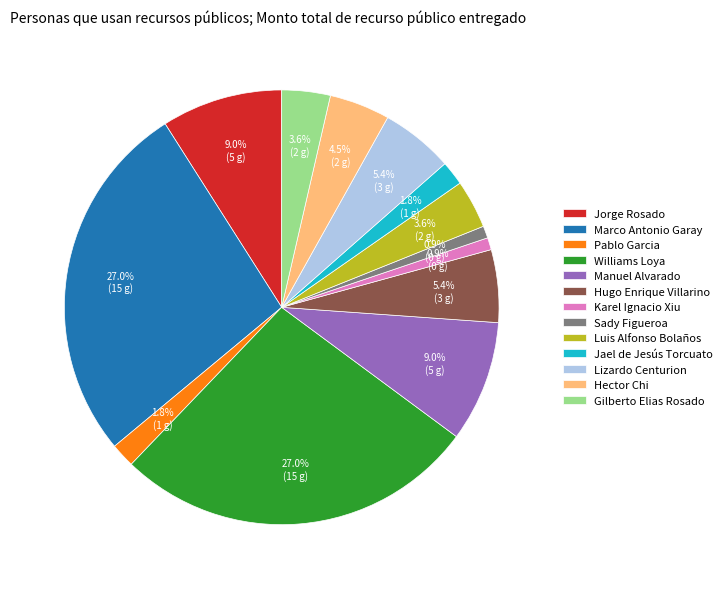

To the nearest percent, what is the combined percentage of Lizardo Centurion and Pablo Garcia?

7%